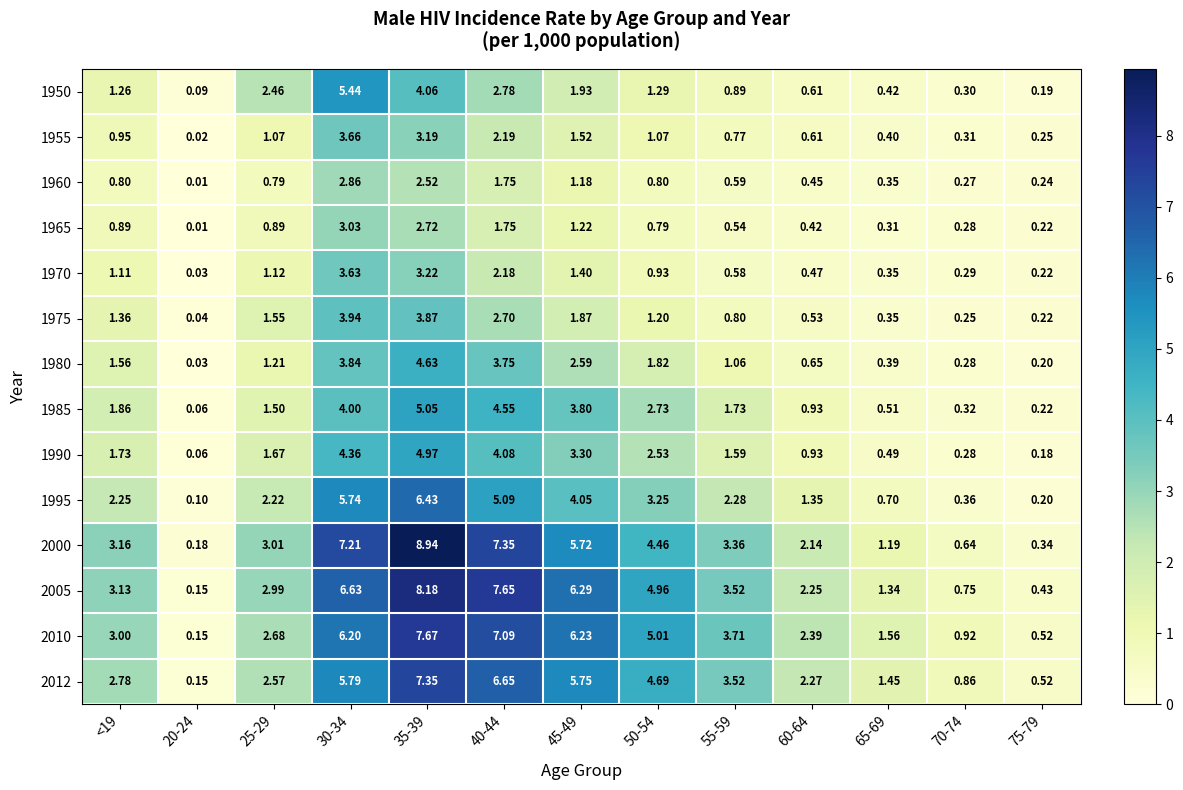

Reading left to right, what are all the values shown in this chart?

1950: <19=1.3	20-24=0.1	25-29=2.5	30-34=5.4	35-39=4.1	40-44=2.8	45-49=1.9	50-54=1.3	55-59=0.9	60-64=0.6	65-69=0.4	70-74=0.3	75-79=0.2
1955: <19=0.9	20-24=0.0	25-29=1.1	30-34=3.7	35-39=3.2	40-44=2.2	45-49=1.5	50-54=1.1	55-59=0.8	60-64=0.6	65-69=0.4	70-74=0.3	75-79=0.2
1960: <19=0.8	20-24=0.0	25-29=0.8	30-34=2.9	35-39=2.5	40-44=1.8	45-49=1.2	50-54=0.8	55-59=0.6	60-64=0.5	65-69=0.3	70-74=0.3	75-79=0.2
1965: <19=0.9	20-24=0.0	25-29=0.9	30-34=3.0	35-39=2.7	40-44=1.8	45-49=1.2	50-54=0.8	55-59=0.5	60-64=0.4	65-69=0.3	70-74=0.3	75-79=0.2
1970: <19=1.1	20-24=0.0	25-29=1.1	30-34=3.6	35-39=3.2	40-44=2.2	45-49=1.4	50-54=0.9	55-59=0.6	60-64=0.5	65-69=0.3	70-74=0.3	75-79=0.2
1975: <19=1.4	20-24=0.0	25-29=1.6	30-34=3.9	35-39=3.9	40-44=2.7	45-49=1.9	50-54=1.2	55-59=0.8	60-64=0.5	65-69=0.3	70-74=0.2	75-79=0.2
1980: <19=1.6	20-24=0.0	25-29=1.2	30-34=3.8	35-39=4.6	40-44=3.8	45-49=2.6	50-54=1.8	55-59=1.1	60-64=0.7	65-69=0.4	70-74=0.3	75-79=0.2
1985: <19=1.9	20-24=0.1	25-29=1.5	30-34=4.0	35-39=5.0	40-44=4.5	45-49=3.8	50-54=2.7	55-59=1.7	60-64=0.9	65-69=0.5	70-74=0.3	75-79=0.2
1990: <19=1.7	20-24=0.1	25-29=1.7	30-34=4.4	35-39=5.0	40-44=4.1	45-49=3.3	50-54=2.5	55-59=1.6	60-64=0.9	65-69=0.5	70-74=0.3	75-79=0.2
1995: <19=2.2	20-24=0.1	25-29=2.2	30-34=5.7	35-39=6.4	40-44=5.1	45-49=4.0	50-54=3.2	55-59=2.3	60-64=1.4	65-69=0.7	70-74=0.4	75-79=0.2
2000: <19=3.2	20-24=0.2	25-29=3.0	30-34=7.2	35-39=8.9	40-44=7.3	45-49=5.7	50-54=4.5	55-59=3.4	60-64=2.1	65-69=1.2	70-74=0.6	75-79=0.3
2005: <19=3.1	20-24=0.1	25-29=3.0	30-34=6.6	35-39=8.2	40-44=7.7	45-49=6.3	50-54=5.0	55-59=3.5	60-64=2.2	65-69=1.3	70-74=0.8	75-79=0.4
2010: <19=3.0	20-24=0.1	25-29=2.7	30-34=6.2	35-39=7.7	40-44=7.1	45-49=6.2	50-54=5.0	55-59=3.7	60-64=2.4	65-69=1.6	70-74=0.9	75-79=0.5
2012: <19=2.8	20-24=0.1	25-29=2.6	30-34=5.8	35-39=7.3	40-44=6.7	45-49=5.8	50-54=4.7	55-59=3.5	60-64=2.3	65-69=1.4	70-74=0.9	75-79=0.5